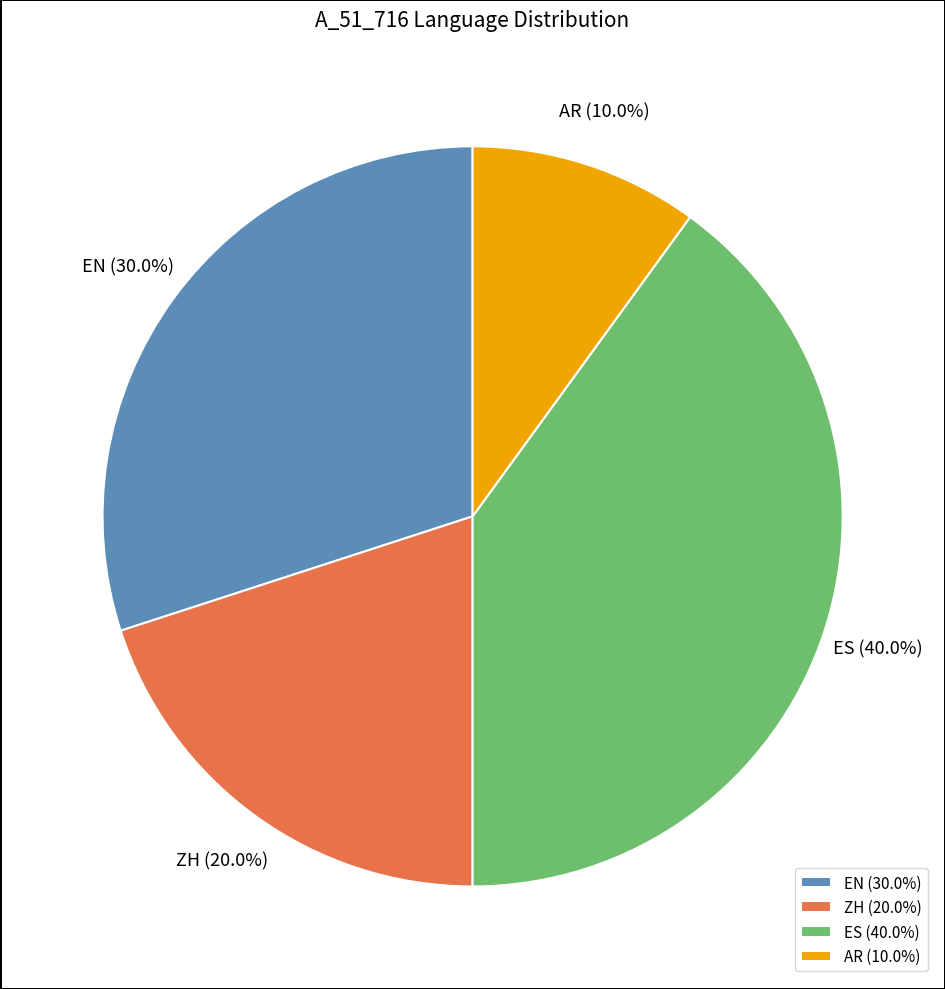

Which has a higher value, EN or ZH?

EN